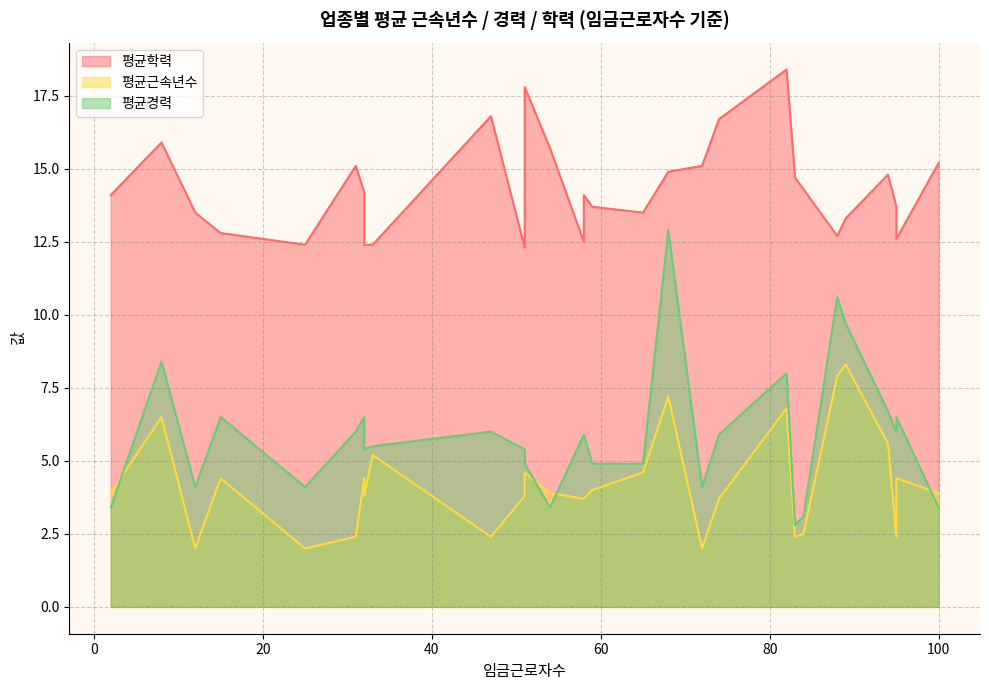

How many intersections are there between 평균근속년수 and 평균경력?

6